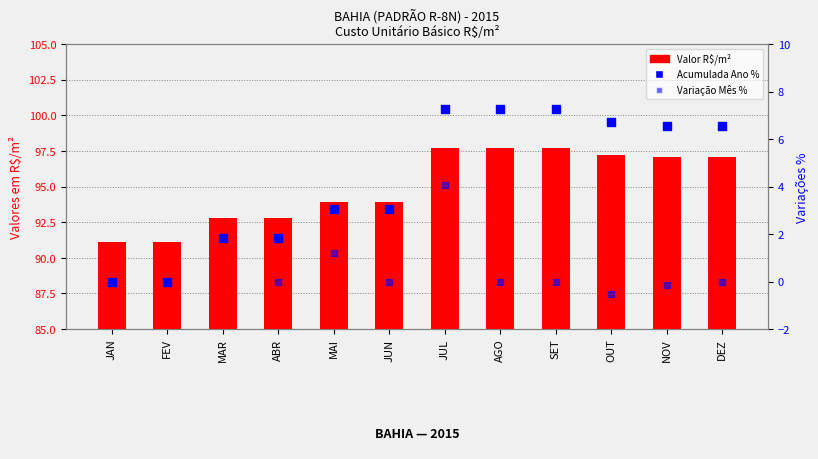

What are all the series names shown in the legend?

Valor R$/m², Acumulada Ano %, Variação Mês %